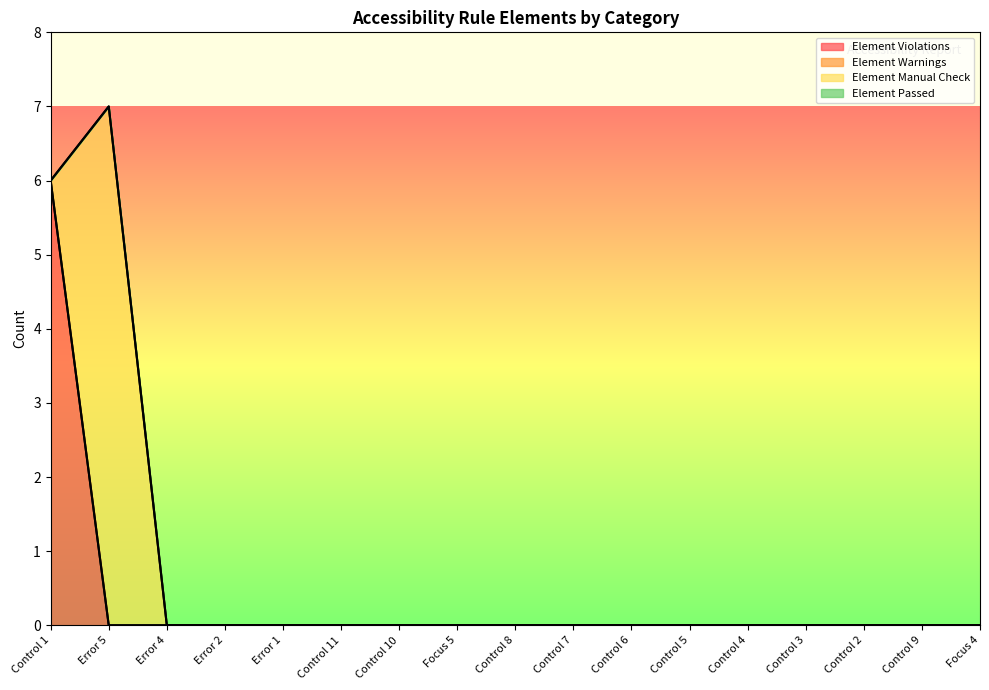

What is the label of the 11th point from the left?

Control 6